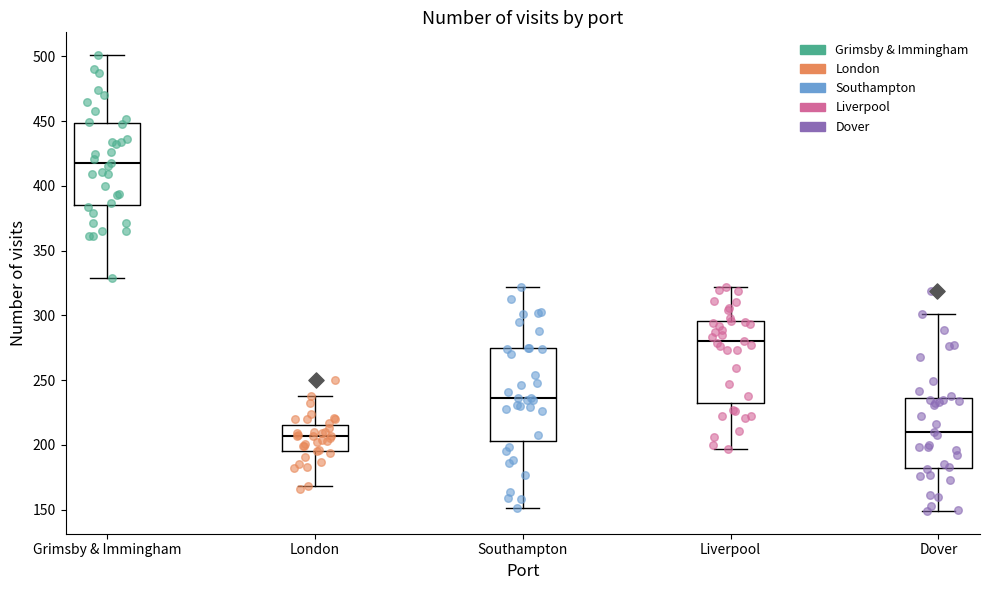

Reading left to right, transcribe this box plot: for each box, give where its median line is, the range the box spans, and where its two whiskers end, as read against the y-axis. The values are not printed on the chart, so give them approximately, as read against the axis.

Grimsby & Immingham: median 420, box 385 to 450, whiskers 330 to 500
London: median 205, box 195 to 215, whiskers 170 to 240
Southampton: median 235, box 205 to 275, whiskers 150 to 320
Liverpool: median 280, box 235 to 295, whiskers 195 to 320
Dover: median 210, box 180 to 235, whiskers 150 to 300